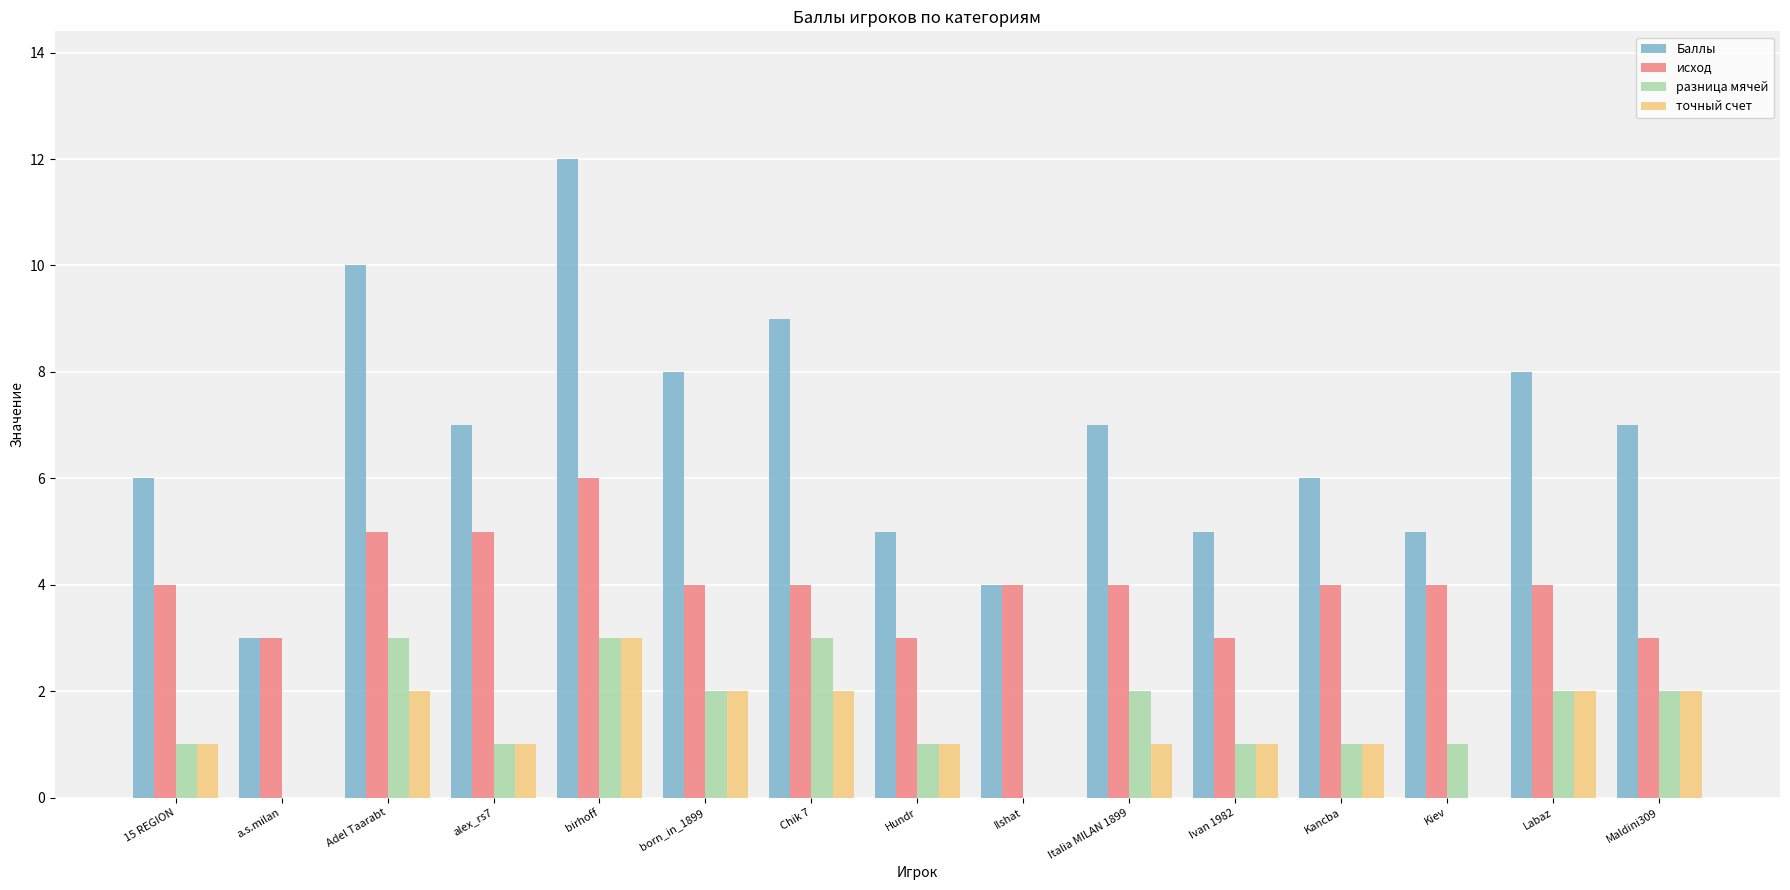

What is the total value across all series at Adel Taarabt?

20